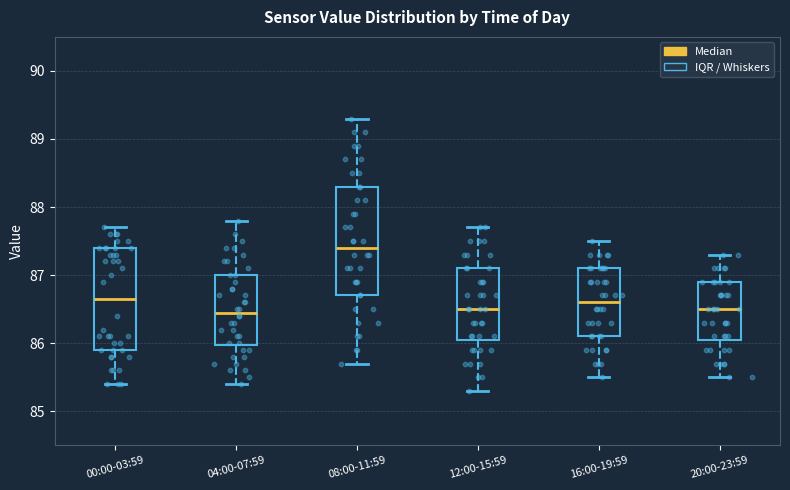

Reading left to right, read every box against the y-axis: the position of its median line, the range the box covers, and the ends of its whiskers. The values are not printed on the chart, so give them approximately, as read against the axis.

00:00-03:59: median 86.7, box 85.9 to 87.4, whiskers 85.4 to 87.7
04:00-07:59: median 86.5, box 86.0 to 87.0, whiskers 85.4 to 87.8
08:00-11:59: median 87.4, box 86.7 to 88.3, whiskers 85.7 to 89.3
12:00-15:59: median 86.5, box 86.1 to 87.1, whiskers 85.3 to 87.7
16:00-19:59: median 86.6, box 86.1 to 87.1, whiskers 85.5 to 87.5
20:00-23:59: median 86.5, box 86.1 to 86.9, whiskers 85.5 to 87.3